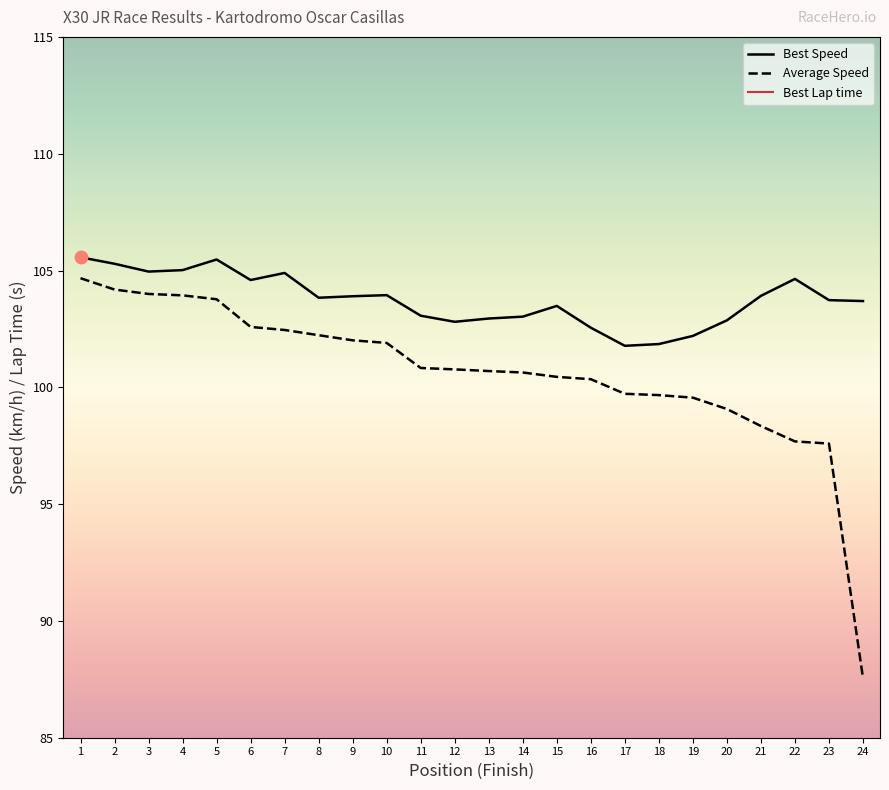

At how many categories does at least one series exceed 101?

24